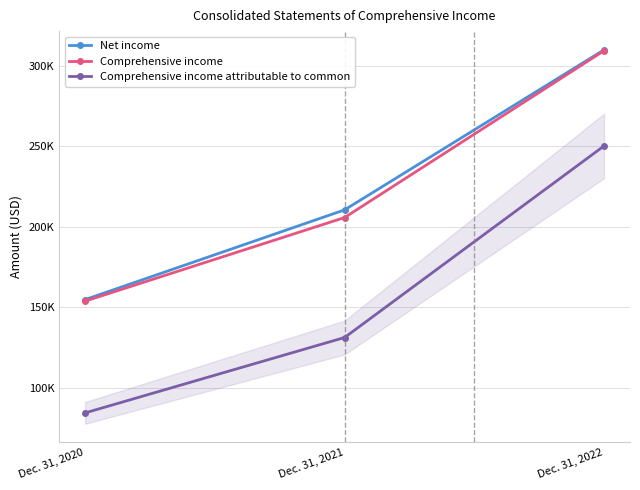

At which category is the sum across all series the highest?

Dec. 31, 2022